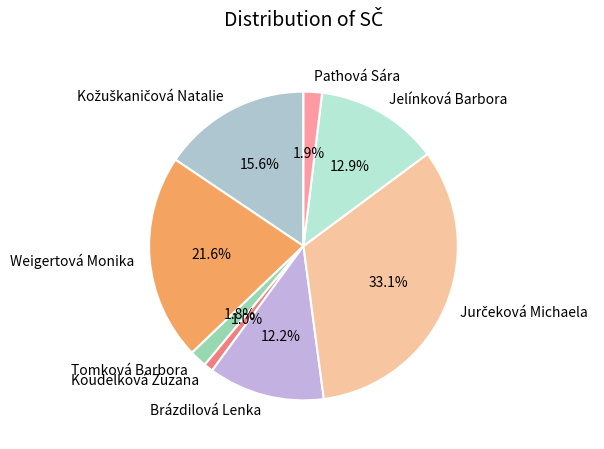

How much of the chart is everything except Jelínková Barbora?

87.1%